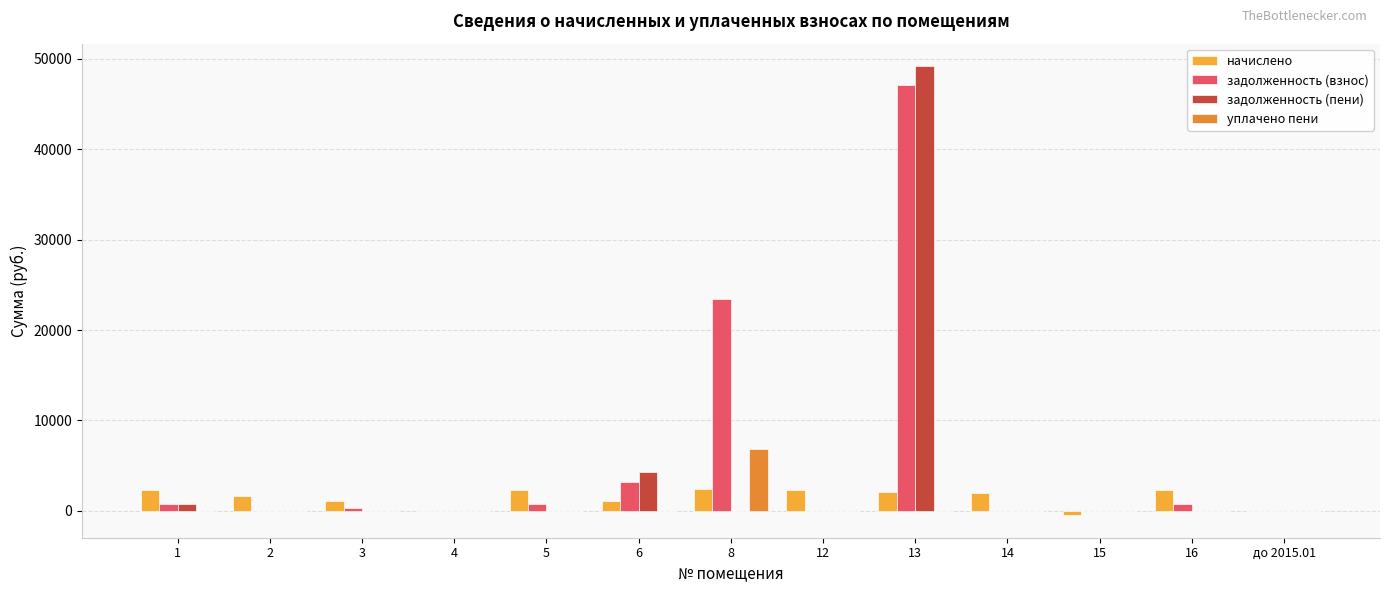

Does the chart contain stacked bars?

No